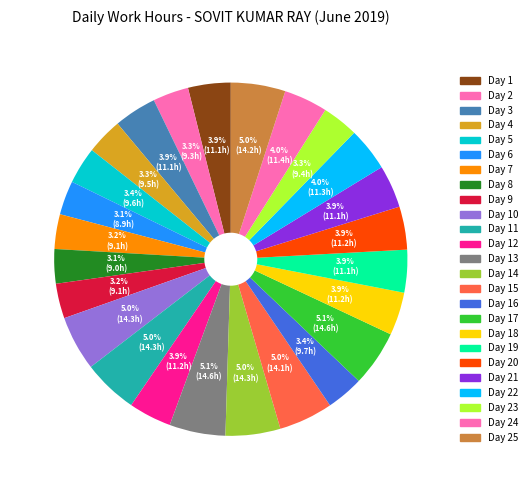

To the nearest percent, what is the average slice percentage?

4%